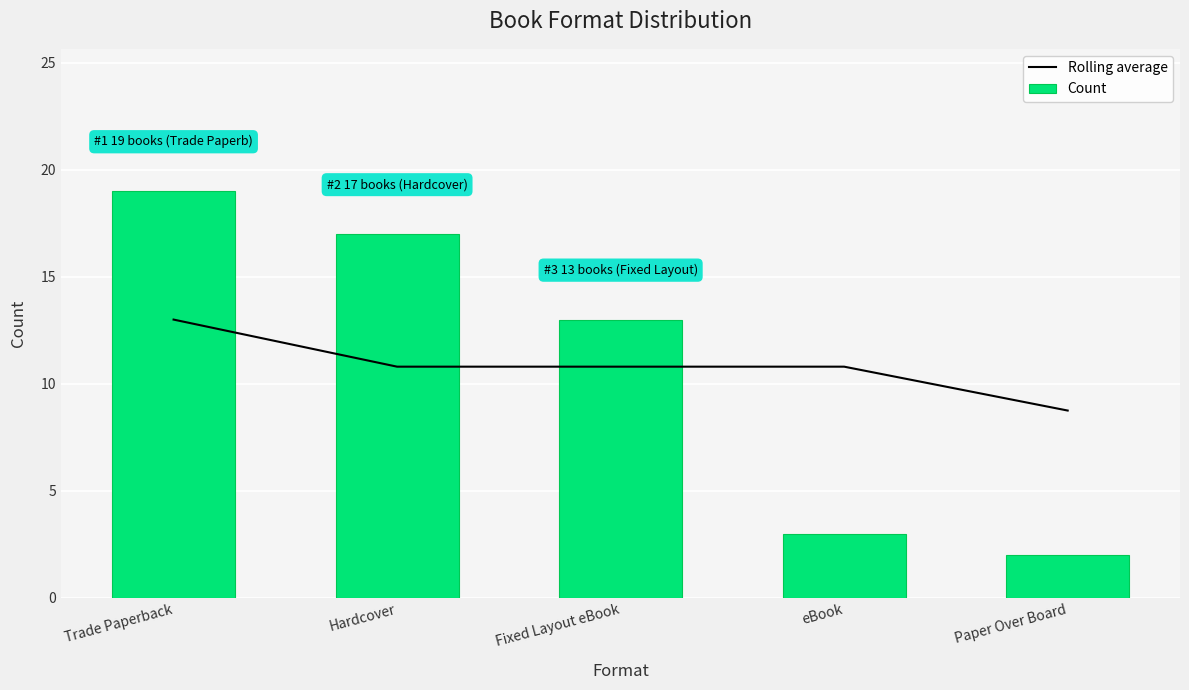

What is the sum of the Rolling average values at Fixed Layout eBook and Trade Paperback?

23.8